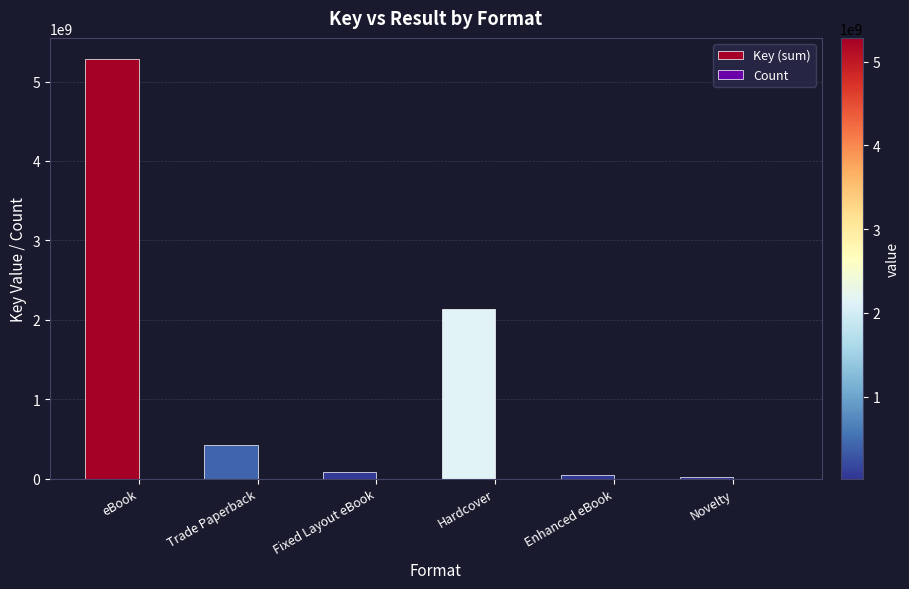

True or false: Key (sum) has a value of 7313873106 at eBook.

False